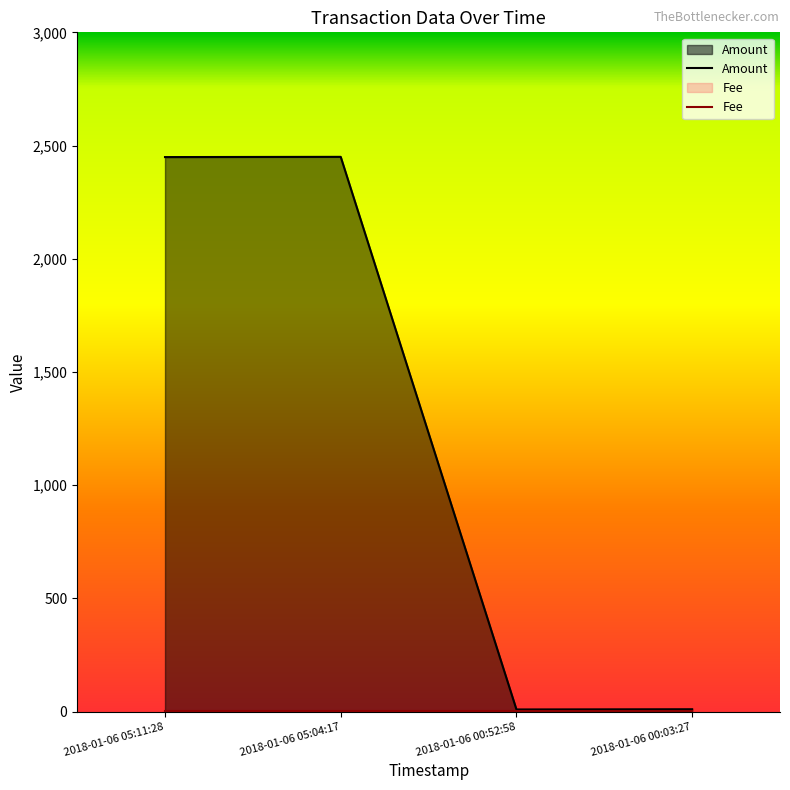

What is the sum of the values at 2018-01-06 05:04:17 and 2018-01-06 00:52:58?

2459